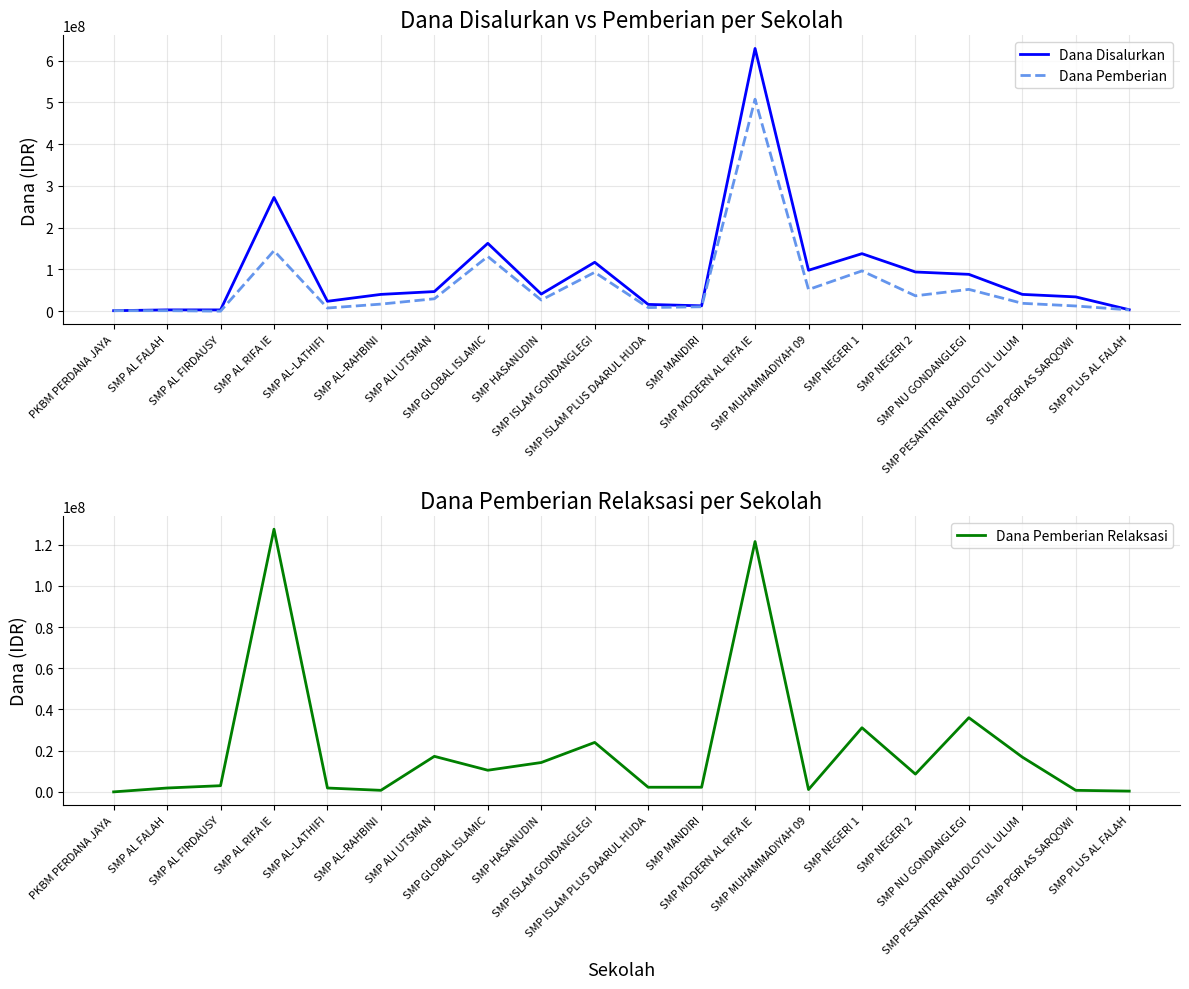

The Dana Pemberian Relaksasi series shows 1875000 at SMP AL-LATHIFI. True or false?

True